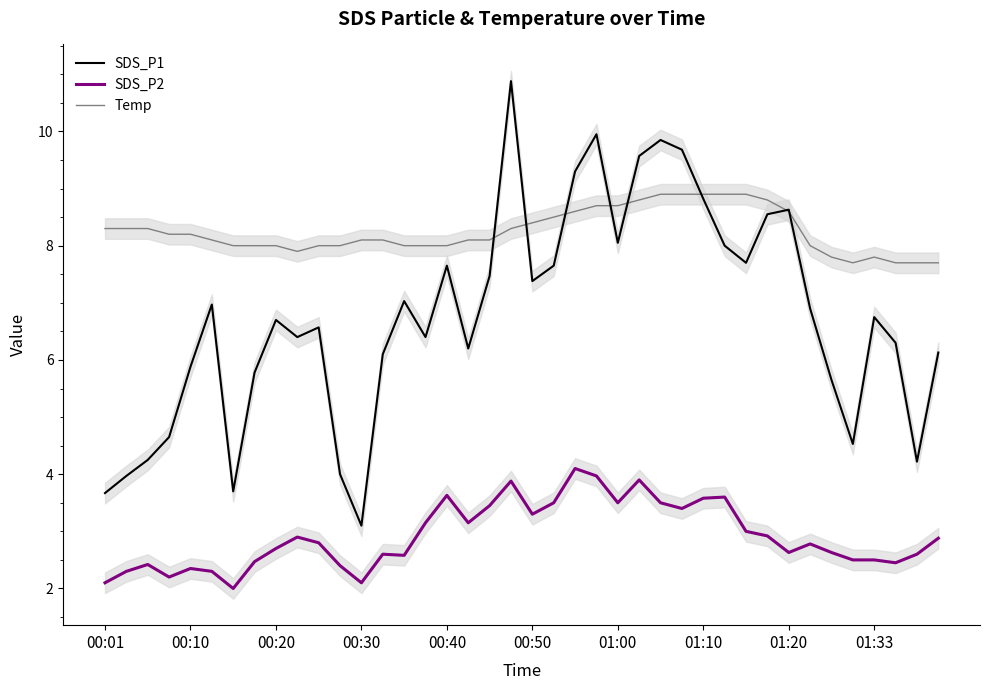

What is the minimum value for Temp?

7.7